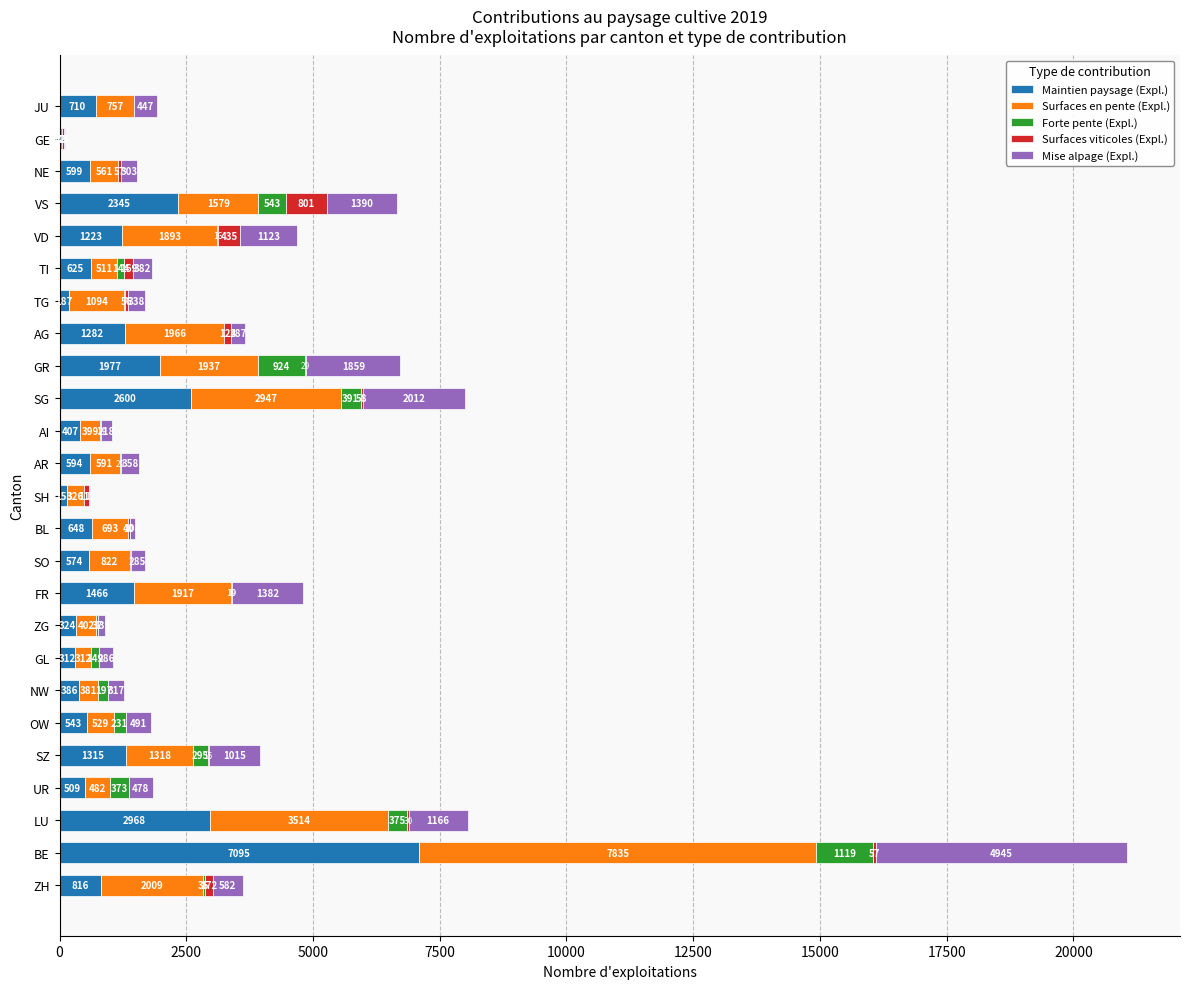

What is the total value across all series at AR?

1576